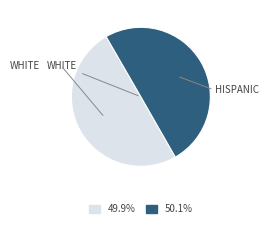

How many slices are in this pie chart?

2